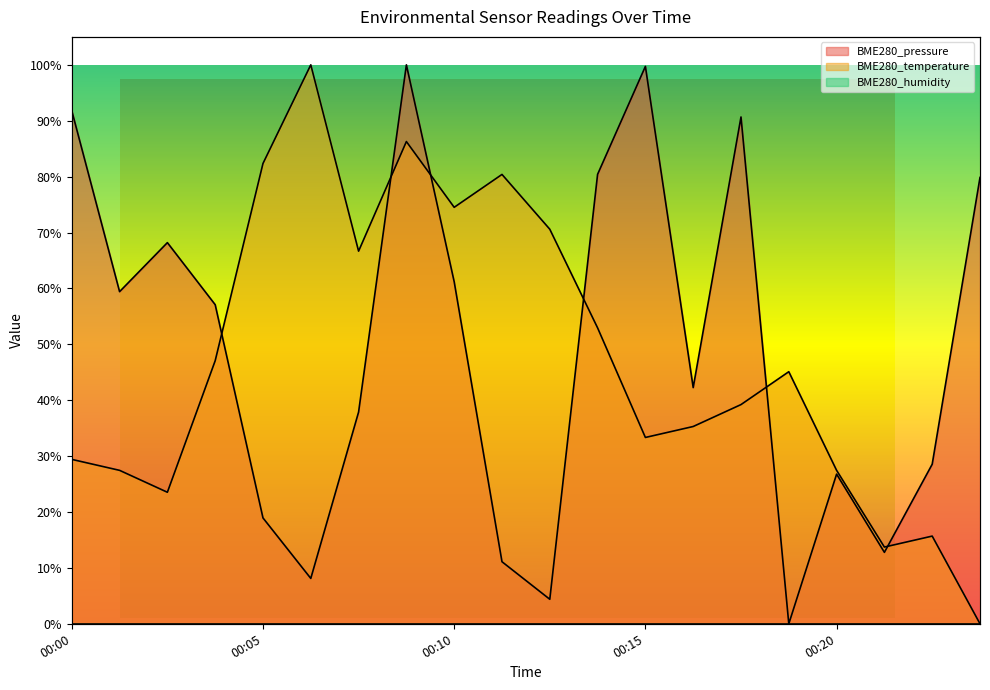

What is the value of the BME280_pressure point at the 18th from the left?

0.1